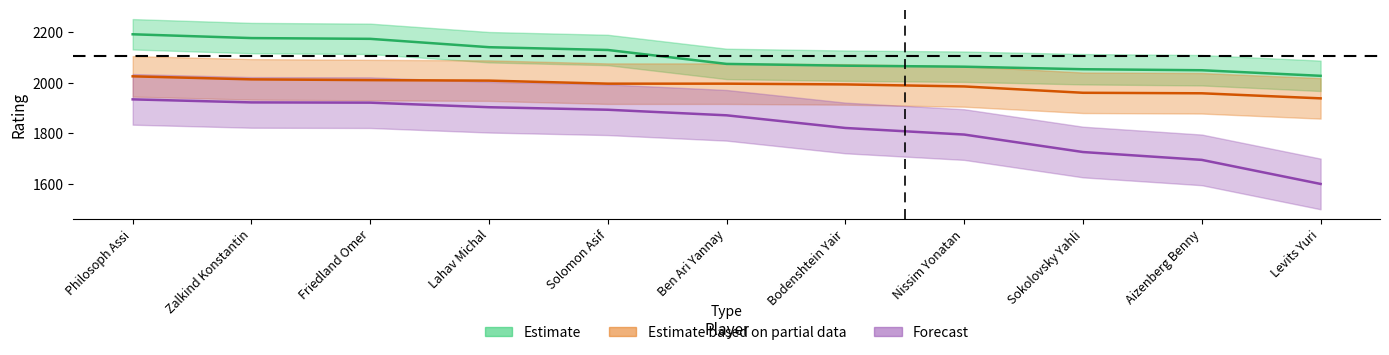

Reading left to right, transcribe all the data shown in this chart.

Estimate: Philosoph Assi=2191	Zalkind Konstantin=2176	Friedland Omer=2173	Lahav Michal=2140	Solomon Asif=2129	Ben Ari Yannay=2074	Bodenshtein Yair=2067	Nissim Yonatan=2063	Sokolovsky Yahli=2053	Aizenberg Benny=2049	Levits Yuri=2027
Estimate based on partial data: Philosoph Assi=2025	Zalkind Konstantin=2013	Friedland Omer=2010	Lahav Michal=2008	Solomon Asif=1996	Ben Ari Yannay=1996	Bodenshtein Yair=1993	Nissim Yonatan=1985	Sokolovsky Yahli=1960	Aizenberg Benny=1958	Levits Yuri=1938
Forecast: Philosoph Assi=1934	Zalkind Konstantin=1922	Friedland Omer=1921	Lahav Michal=1903	Solomon Asif=1893	Ben Ari Yannay=1871	Bodenshtein Yair=1821	Nissim Yonatan=1795	Sokolovsky Yahli=1726	Aizenberg Benny=1695	Levits Yuri=1600